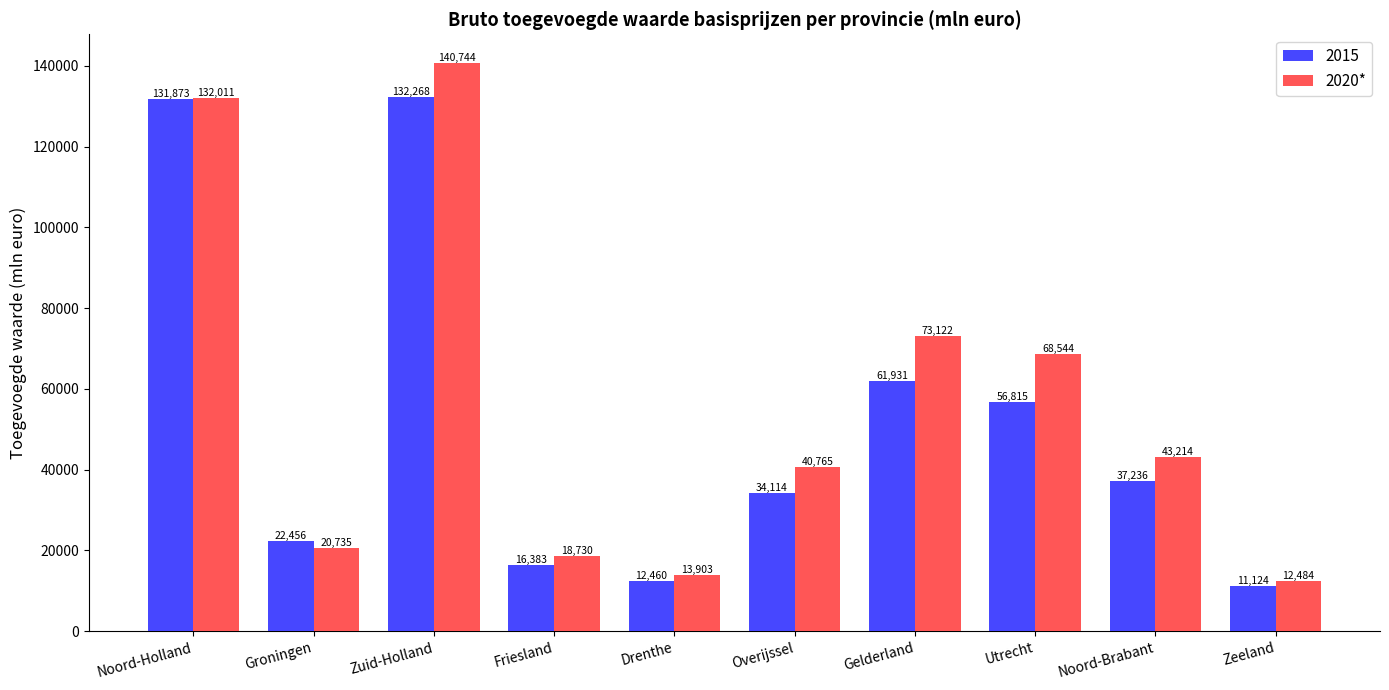

What is the smallest value displayed?

11124